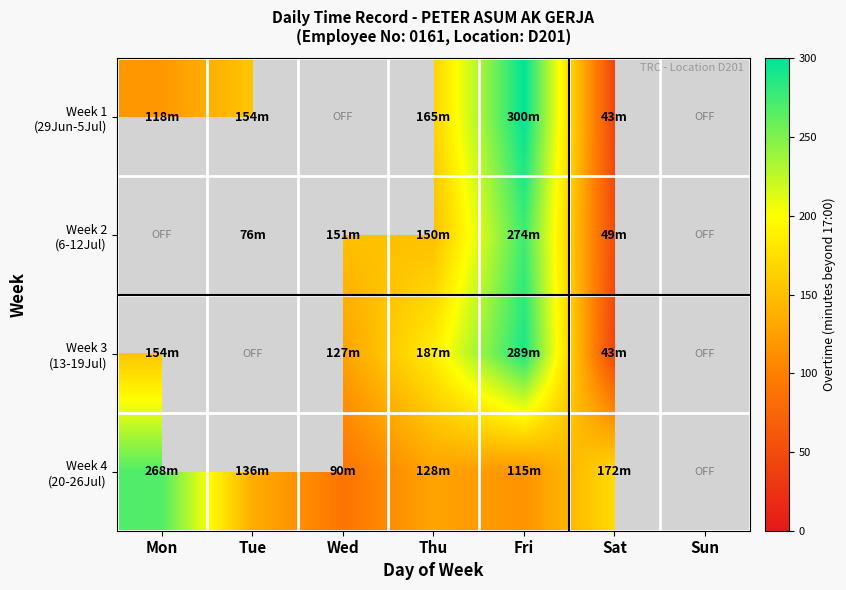

At how many categories does at least one series exceed 88?

6